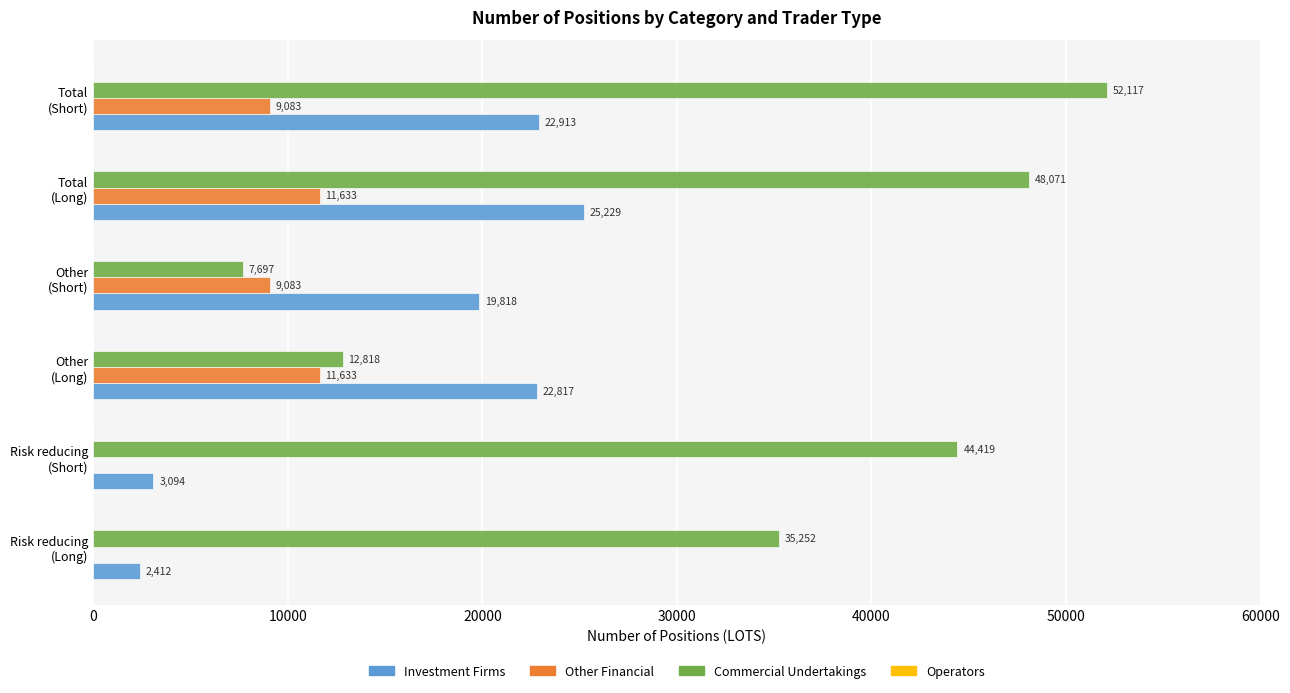

What is the average value of the Other Financial series?

6905.3